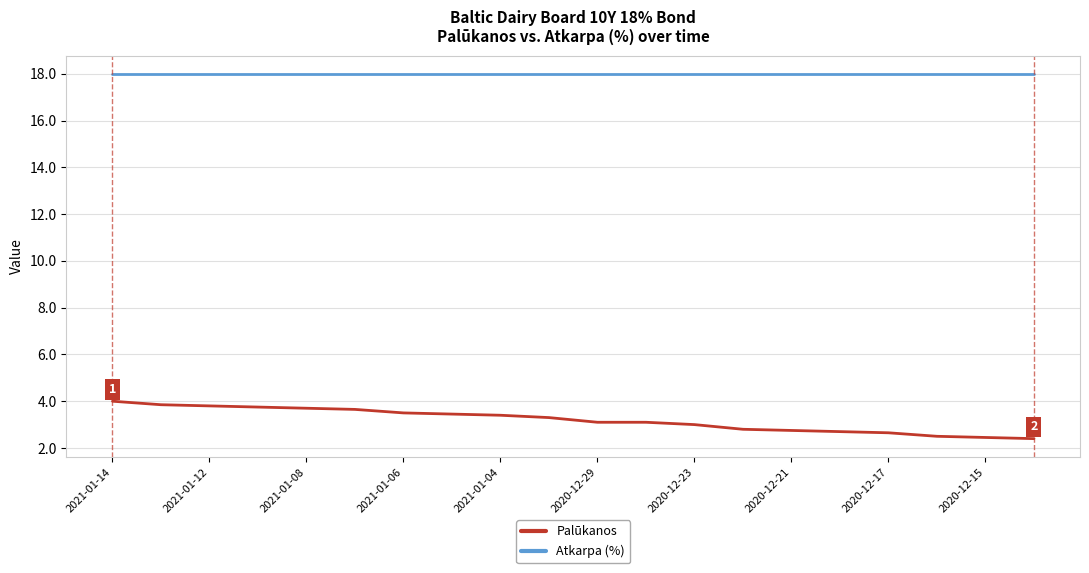

What are all the series names shown in the legend?

Palūkanos, Atkarpa (%)